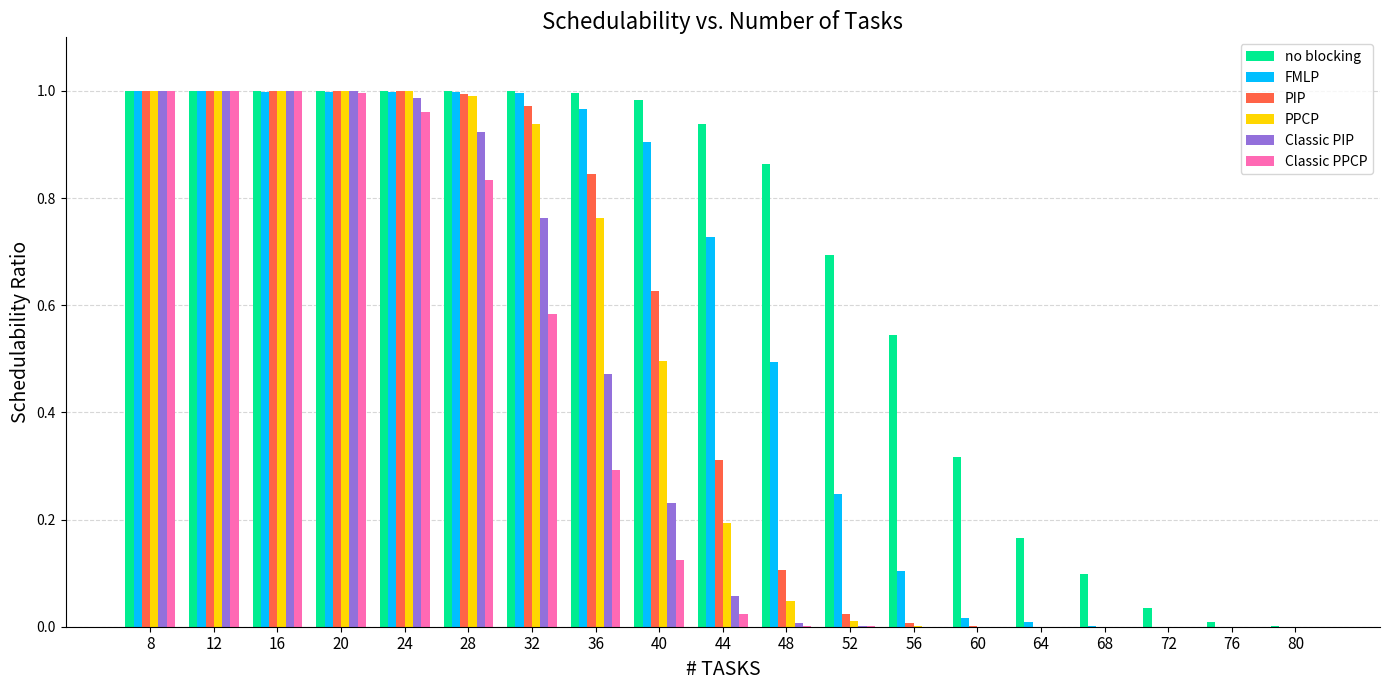

Which series changed the most between 56 and 76?

no blocking